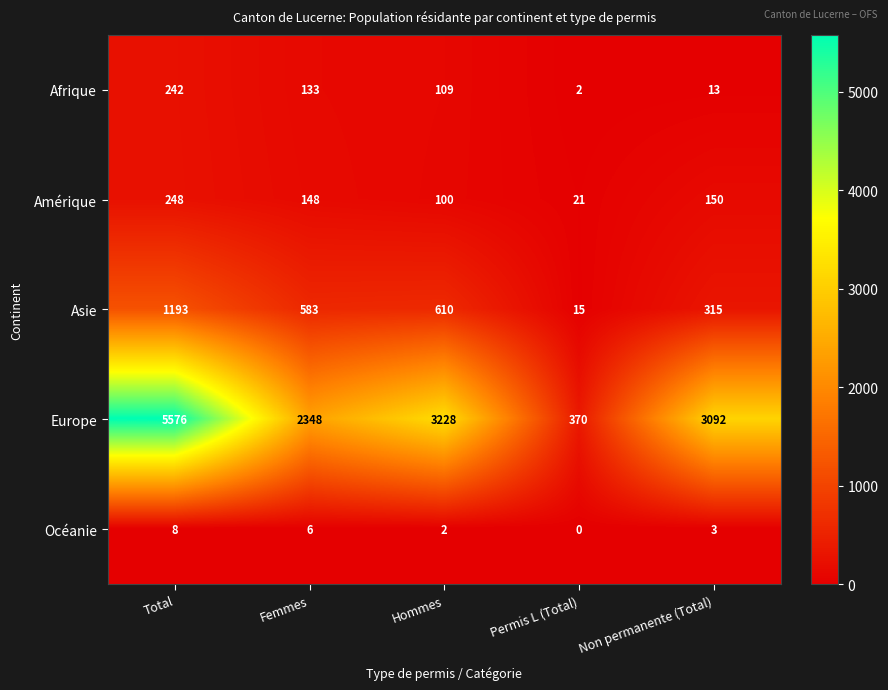

Which series has the largest total across all categories?

Europe